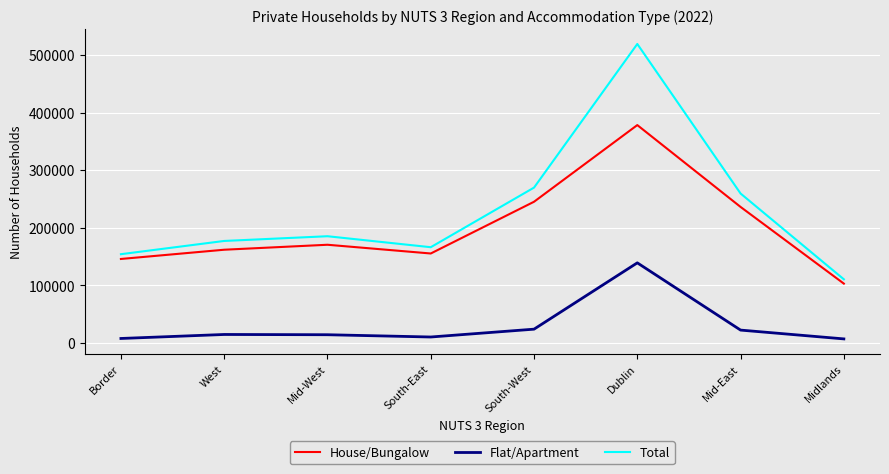

What is the total value across all series at Mid-West?

369960